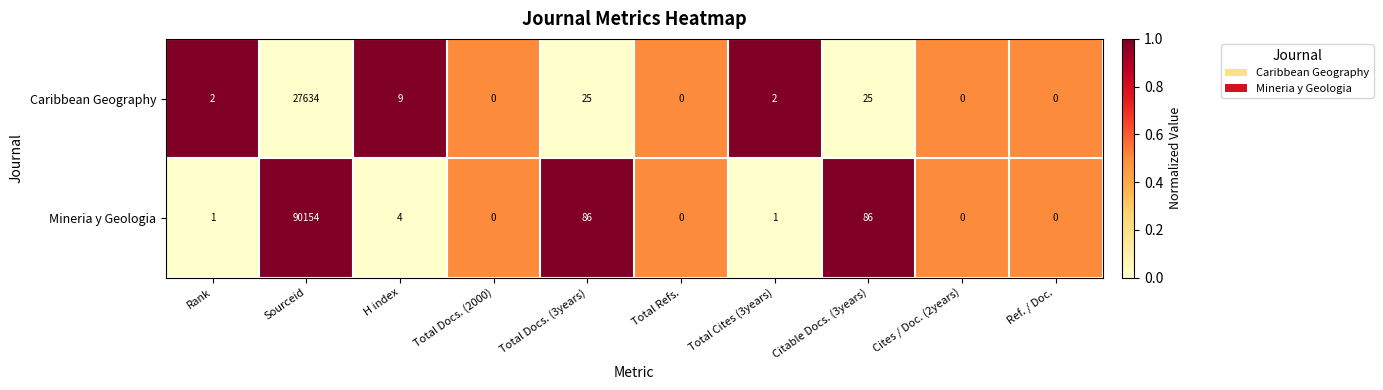

At which category is the sum across all series the highest?

Sourceid